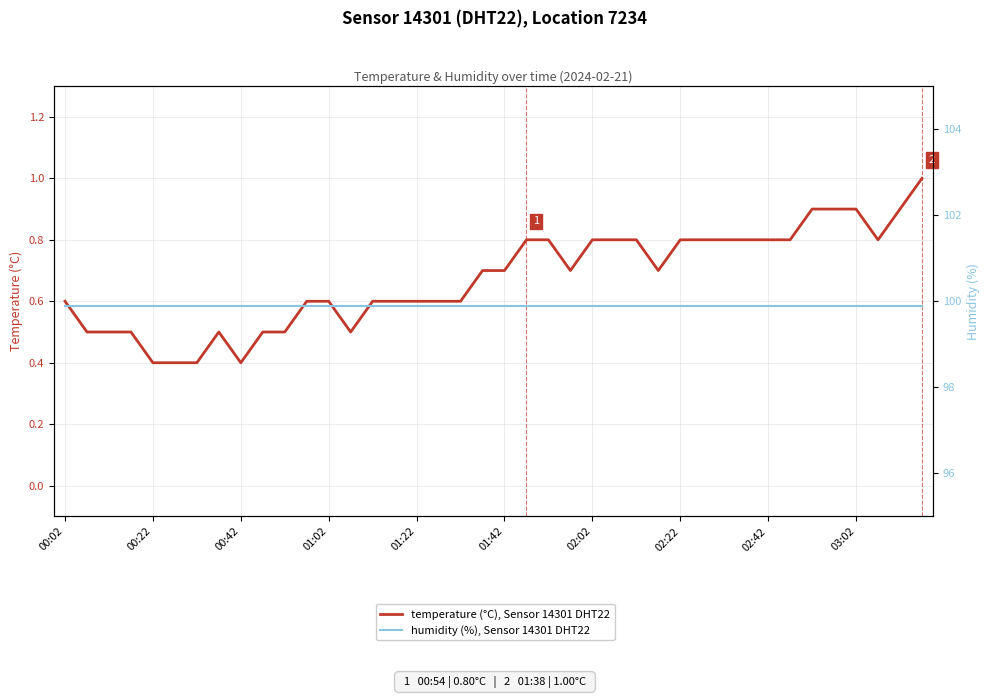

How many lines are shown in the chart?

2